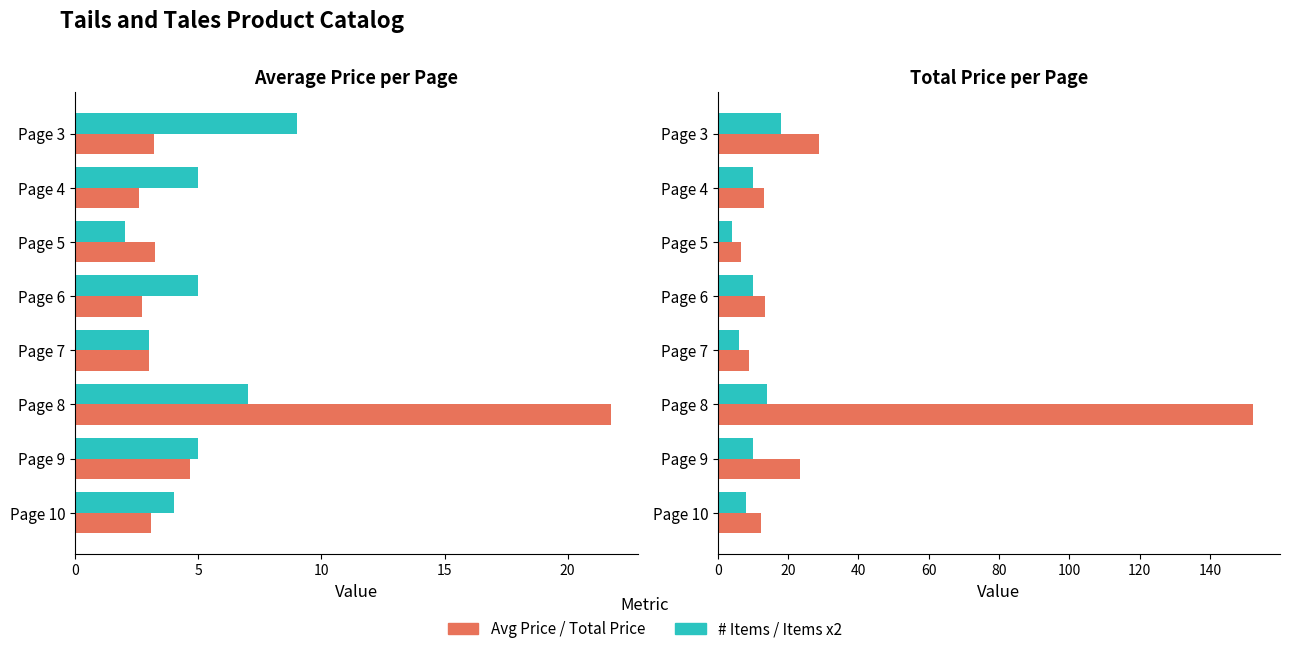

What is the average value of the Avg Price series?

5.5